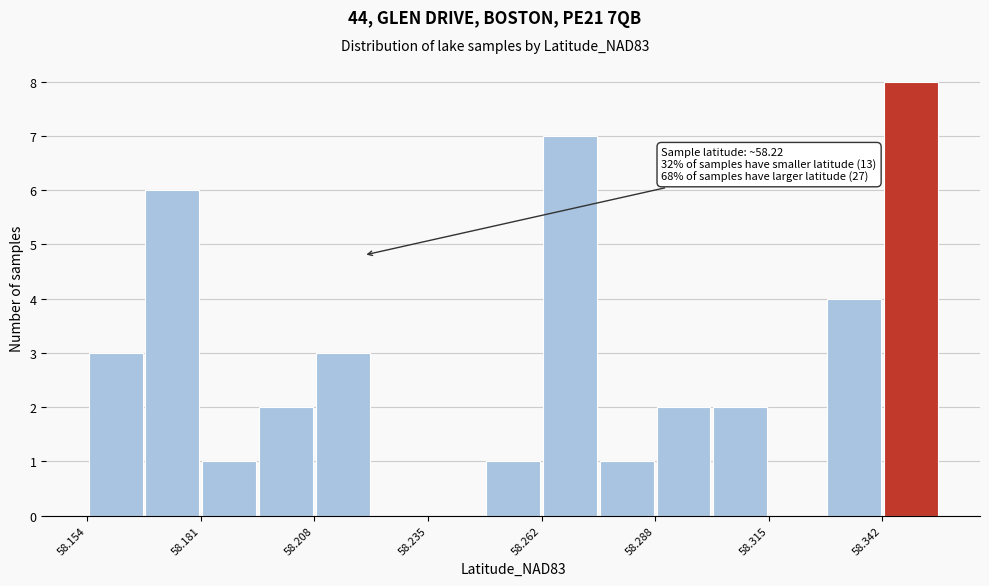

Around what value on the x-axis is the tallest bar? Give the approximate position of its centre, as read against the axis.

58.350